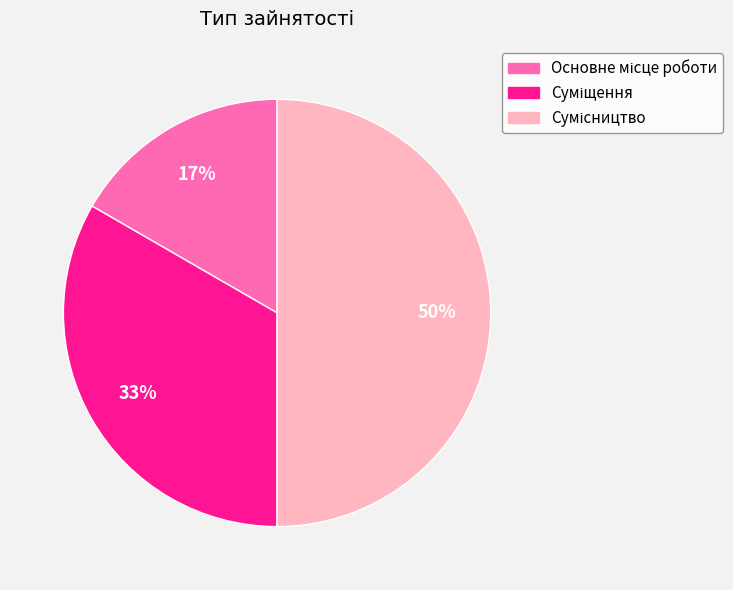

To the nearest percent, what is the difference between the largest and smallest slice percentages?

33%